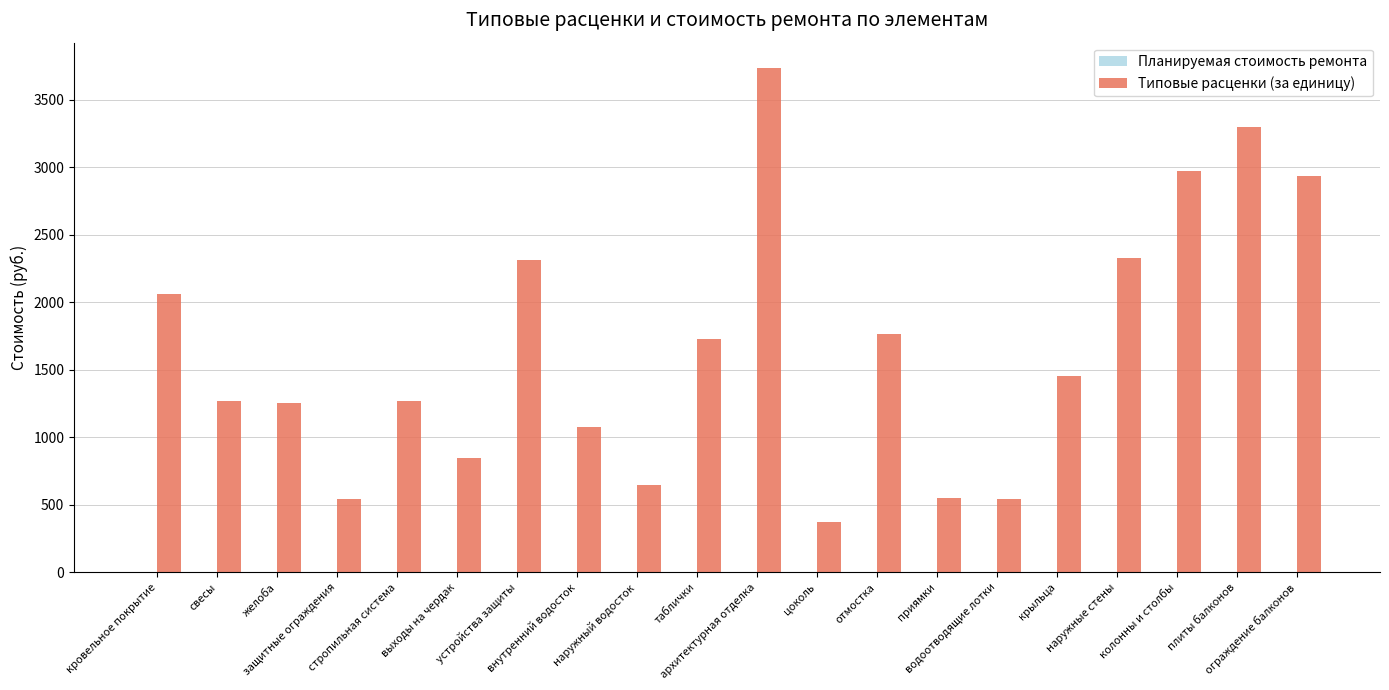

What is the maximum value shown in the chart?

3735.1